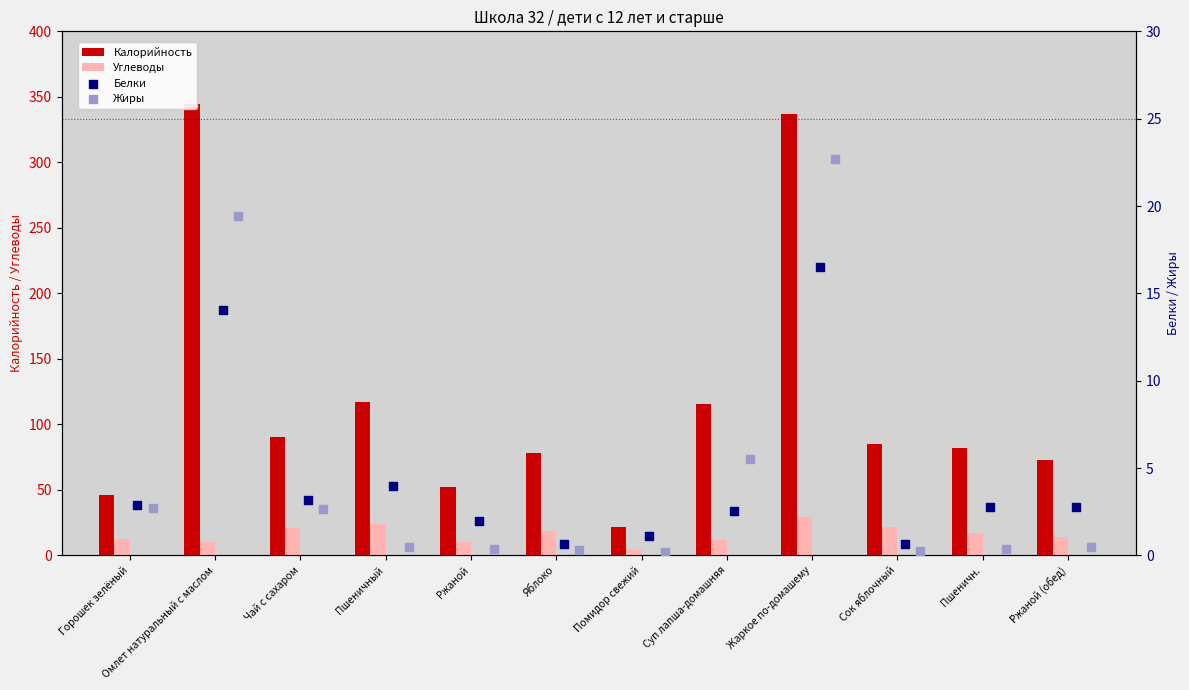

Which series has the largest total across all categories?

Калорийность